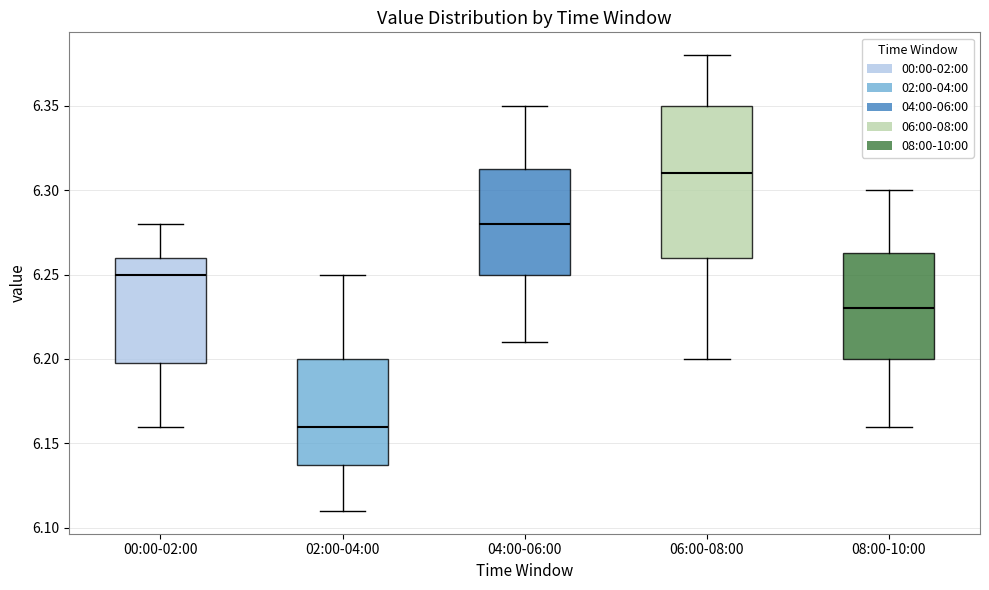

Where does the lower whisker of the box for 08:00-10:00 end on the y-axis? The values are not printed on the chart, so give them approximately, as read against the axis.

6.160